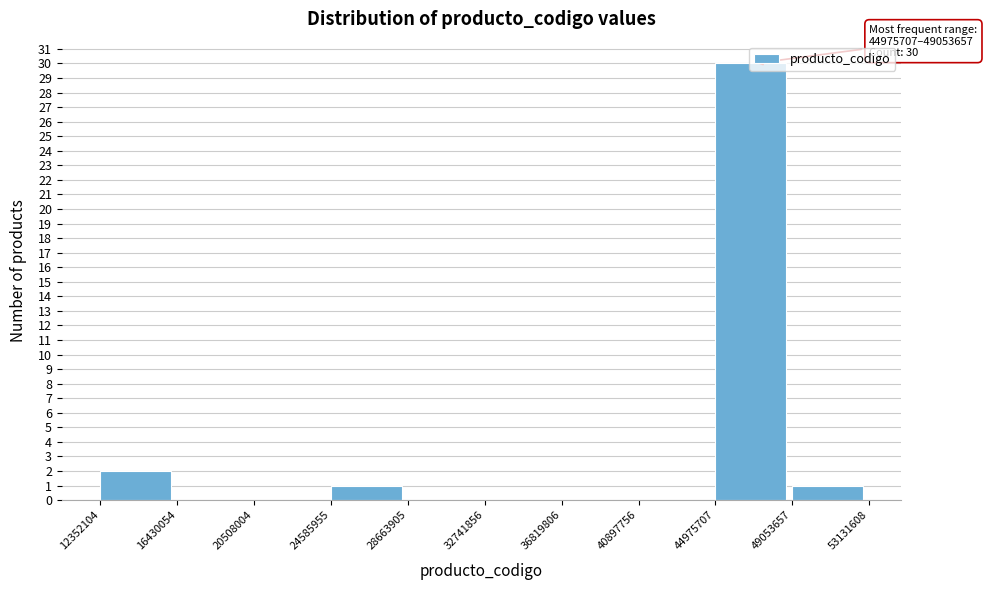

Which range on the x-axis has the tallest bar?

44975707 to 49053657